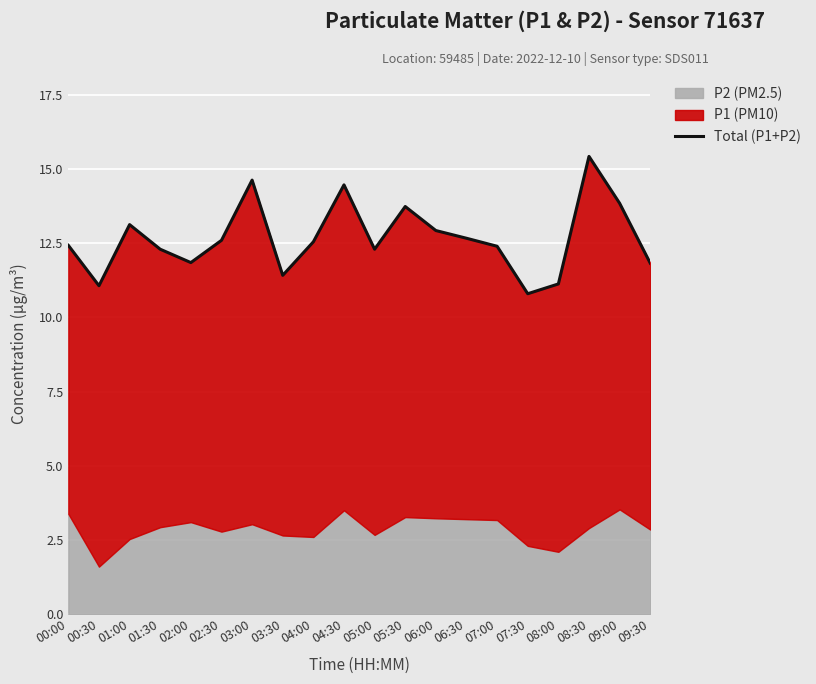

What is the sum of the values at 00:30 and 00:00?

23.5